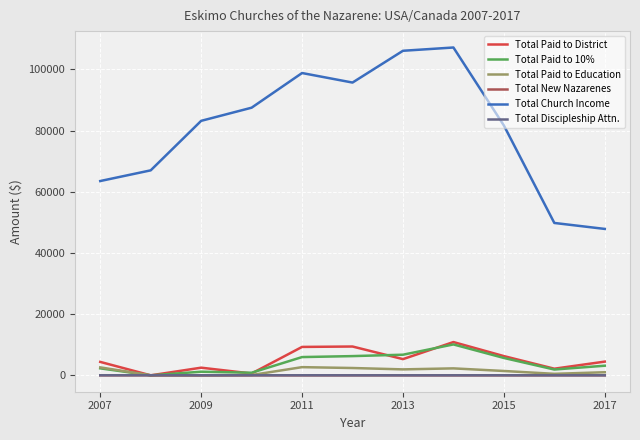

What is the maximum value for Total Church Income?

107165